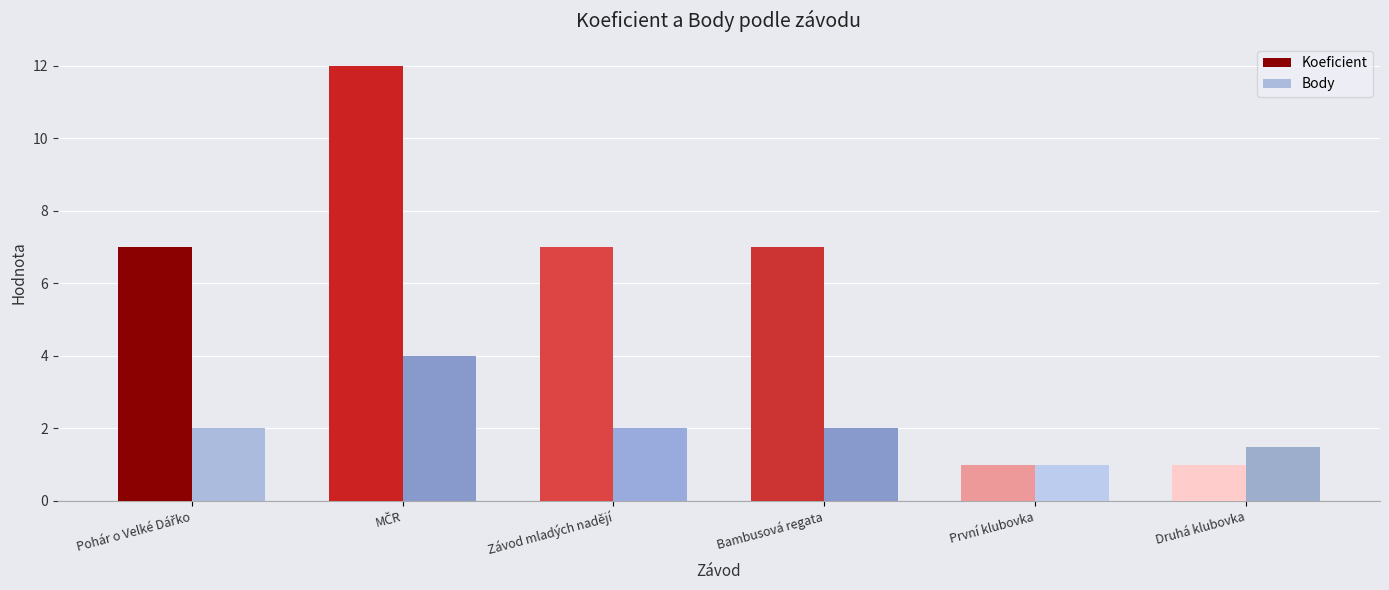

What is the smallest value displayed?

1.0